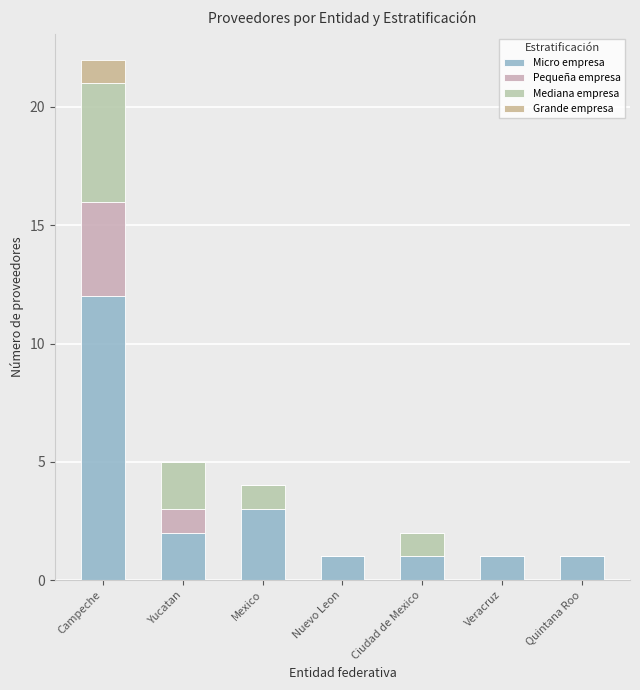

At how many categories does at least one series exceed 5?

1